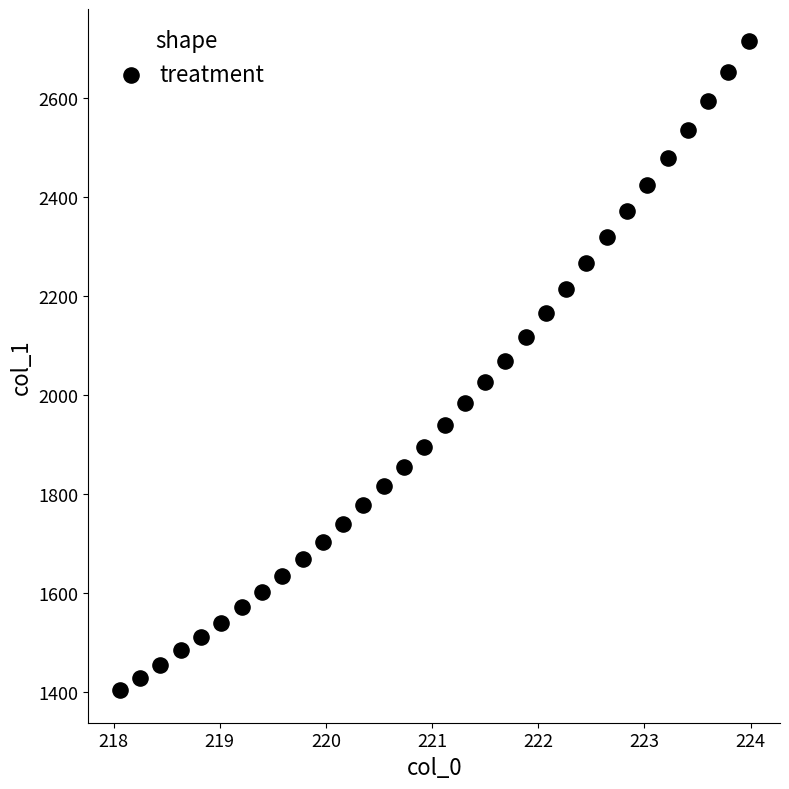

What is the range of X values (max minus min)?

5.9